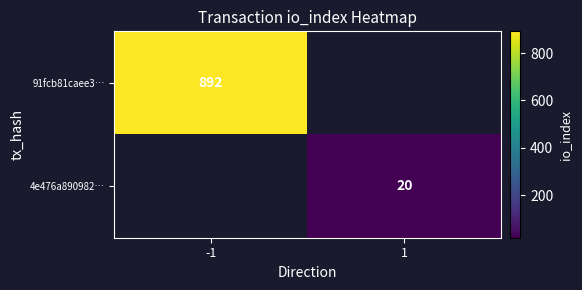

Which has a higher value, 1 or -1?

-1